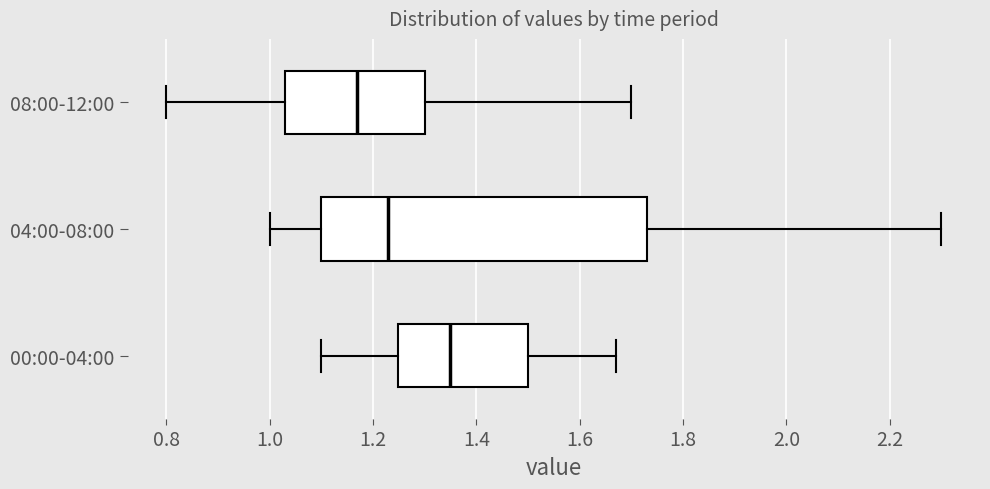

Reading bottom to top, transcribe this box plot: for each box, give where its median line is, the range the box spans, and where its two whiskers end, as read against the x-axis. The values are not printed on the chart, so give them approximately, as read against the axis.

00:00-04:00: median 1.36, box 1.24 to 1.50, whiskers 1.10 to 1.68
04:00-08:00: median 1.24, box 1.10 to 1.74, whiskers 1.00 to 2.30
08:00-12:00: median 1.18, box 1.04 to 1.30, whiskers 0.80 to 1.70